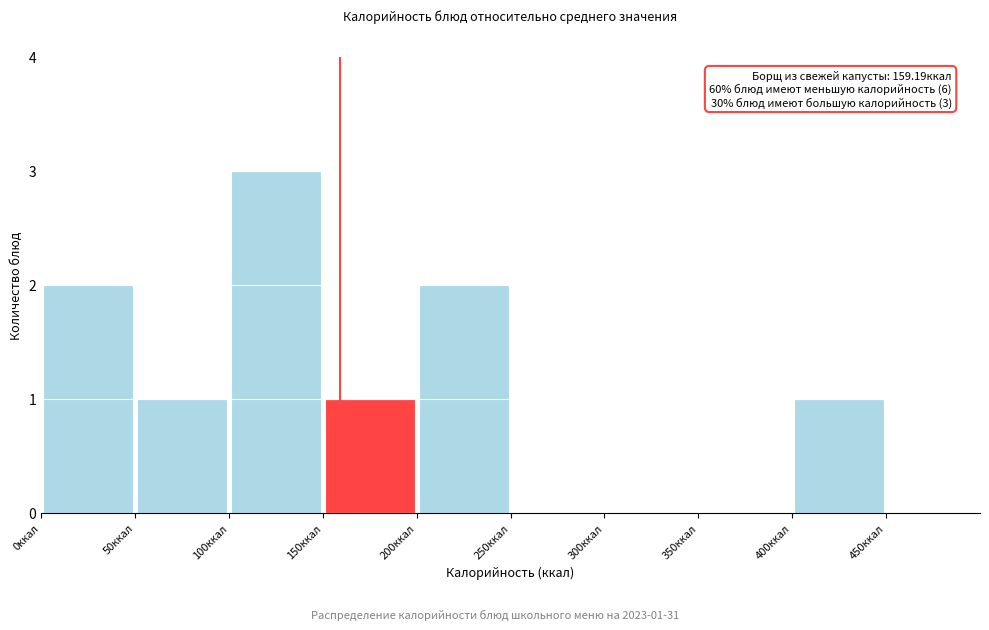

Over which range of the x-axis is the bar tallest?

100 to 150